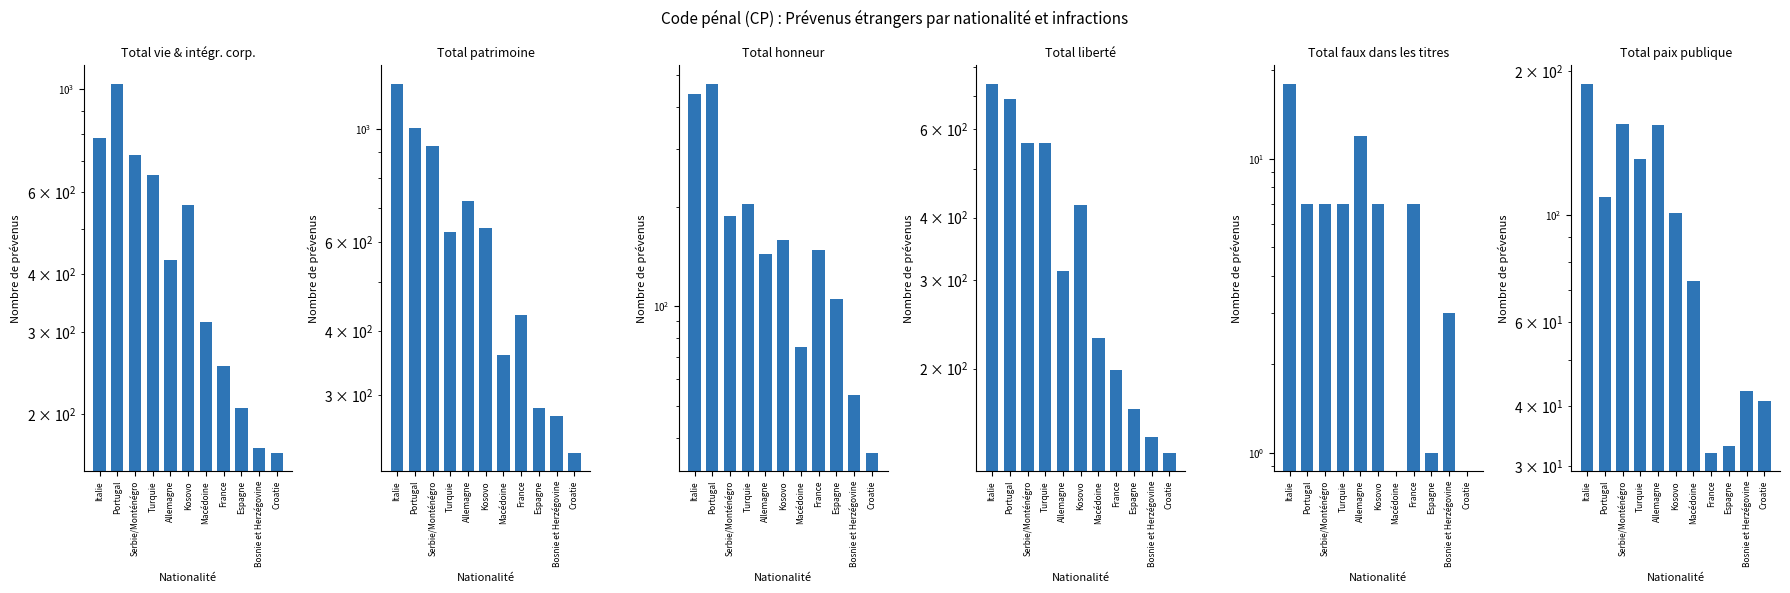

Reading left to right, extract all data points from this chart.

Total vie & intégr. corp.: 787	1028	722	653	430	563	316	254	206	169	165
Total patrimoine: 1226	1004	926	628	723	639	359	431	283	273	231
Total honneur: 439	471	187	204	144	159	75	148	105	54	36
Total liberté: 739	690	562	564	313	424	230	199	166	146	136
Total faux dans les titres: 18	7	7	7	12	7	0	7	1	3	0
Total paix publique: 188	109	155	131	154	101	73	32	33	43	41